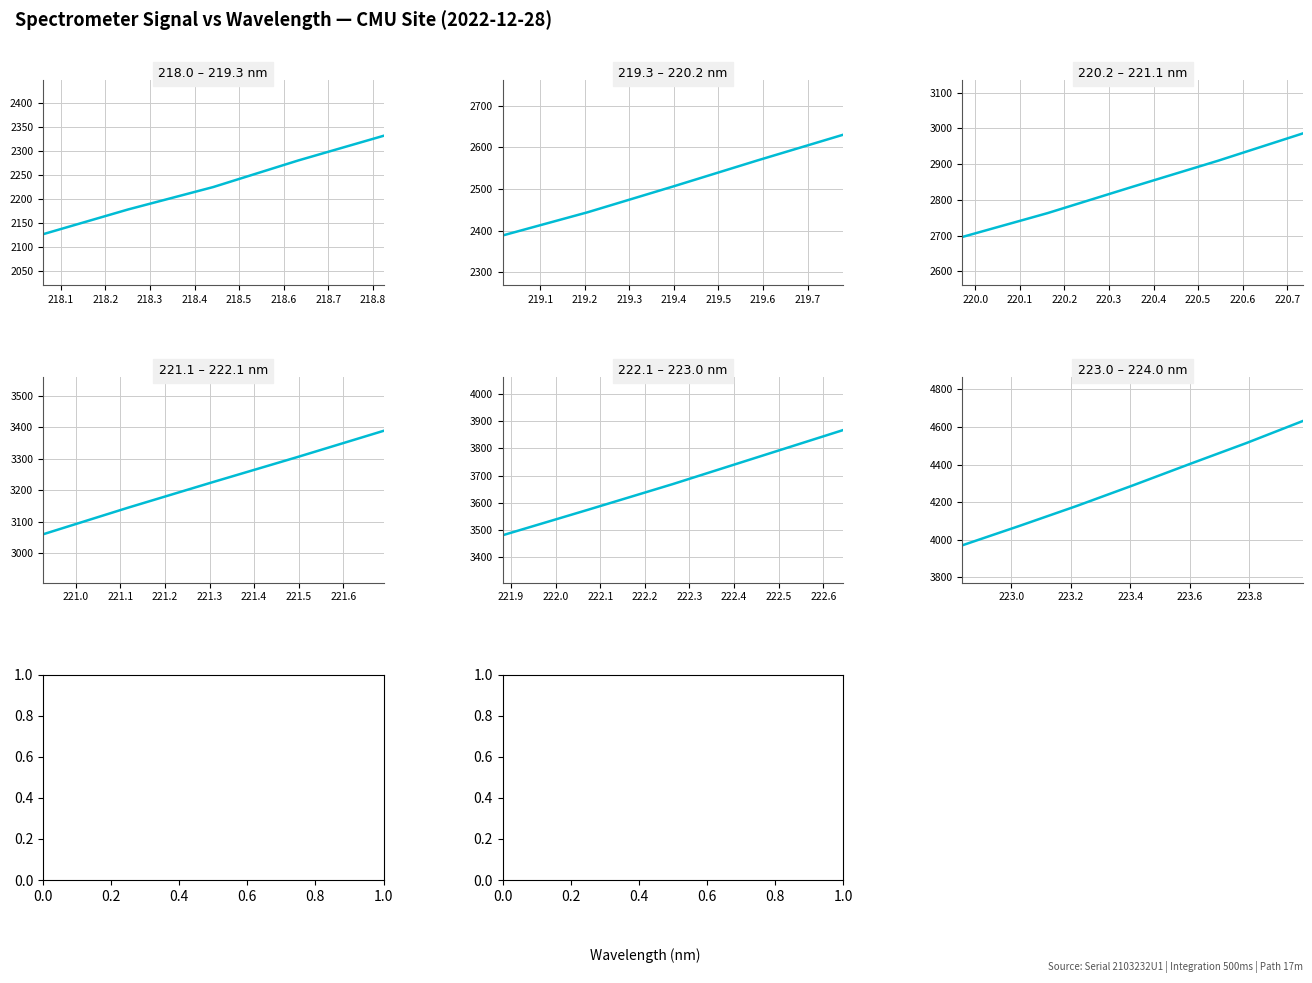

True or false: the data has more than 0 interior local peaks.

False